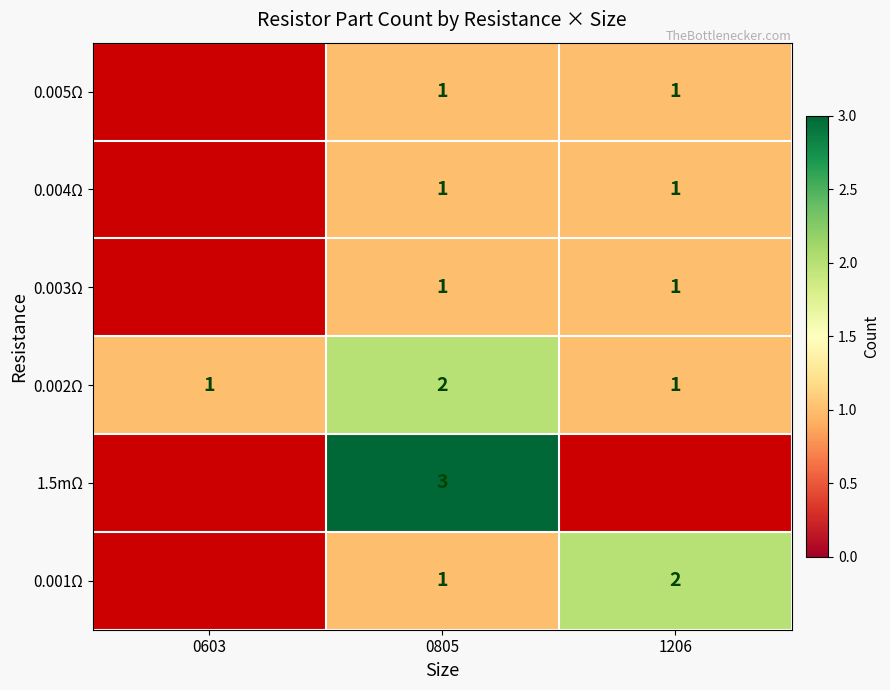

The value of 0.005Ω at 1206 is 0. True or false?

False